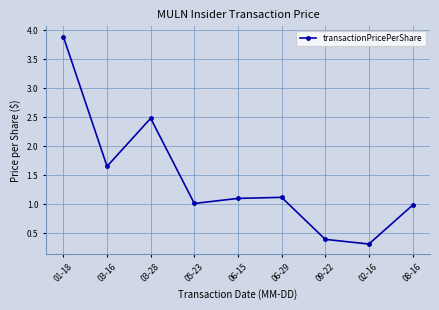

How many distinct data groups are displayed?

1